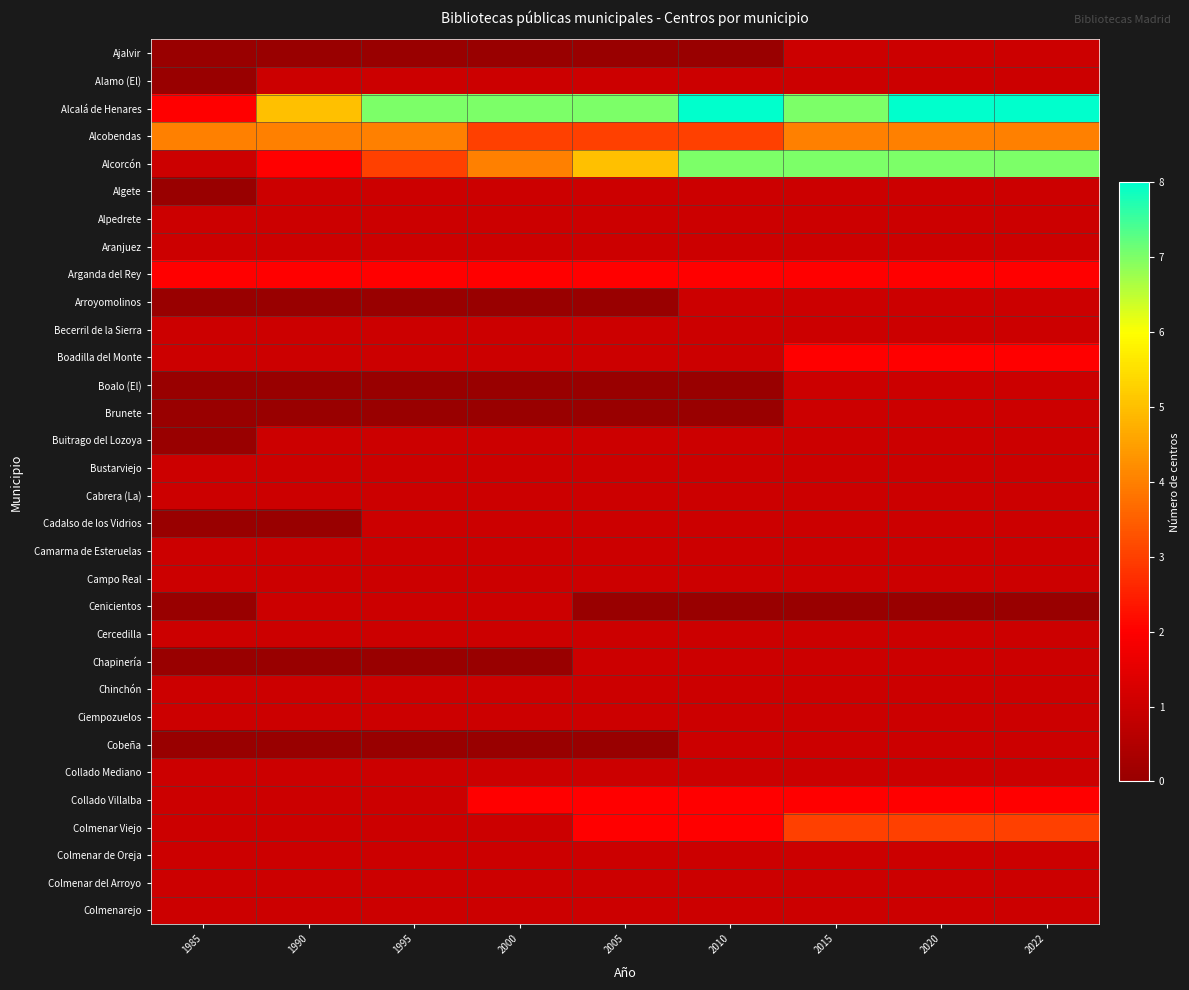

List the series in order of their peak value, lowest first.

Ajalvir, Alamo (El), Algete, Alpedrete, Aranjuez, Arroyomolinos, Becerril de la Sierra, Boalo (El), Brunete, Buitrago del Lozoya, Bustarviejo, Cabrera (La), Cadalso de los Vidrios, Camarma de Esteruelas, Campo Real, Cenicientos, Cercedilla, Chapinería, Chinchón, Ciempozuelos, Cobeña, Collado Mediano, Colmenar de Oreja, Colmenar del Arroyo, Colmenarejo, Arganda del Rey, Boadilla del Monte, Collado Villalba, Colmenar Viejo, Alcobendas, Alcorcón, Alcalá de Henares